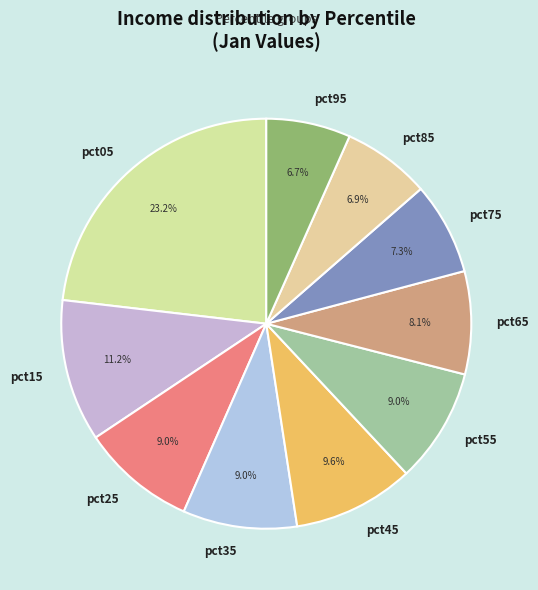

What percentage do pct85 and pct95 together represent?

13.6%